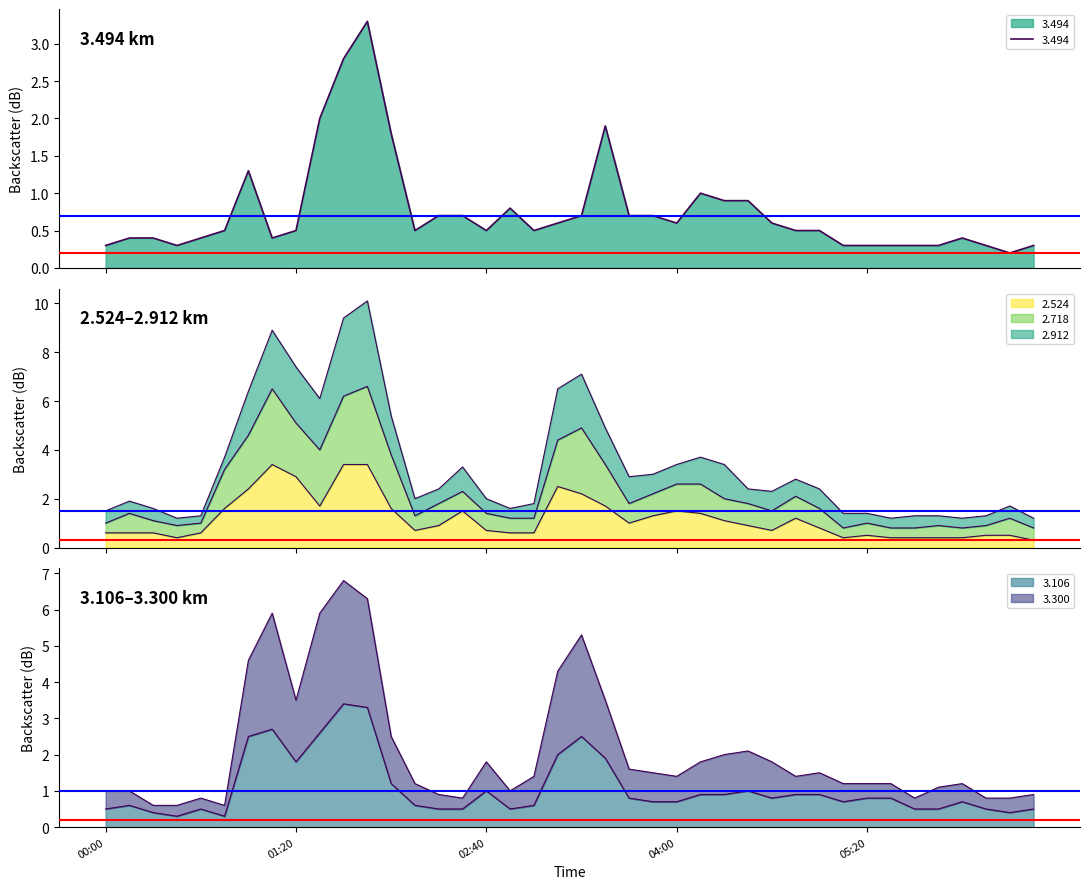

What is the difference between the maximum and minimum values in the 3.106 series?

3.1